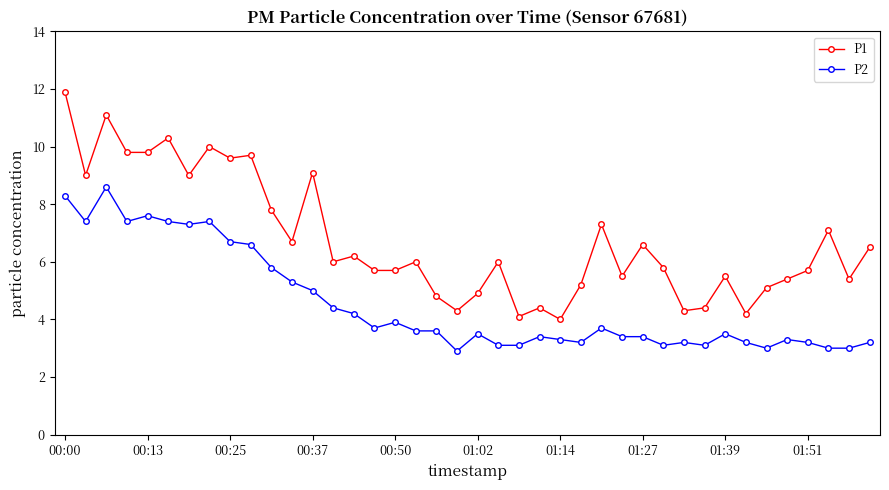

What is the value of the P2 point at the 32nd from the left?

3.1